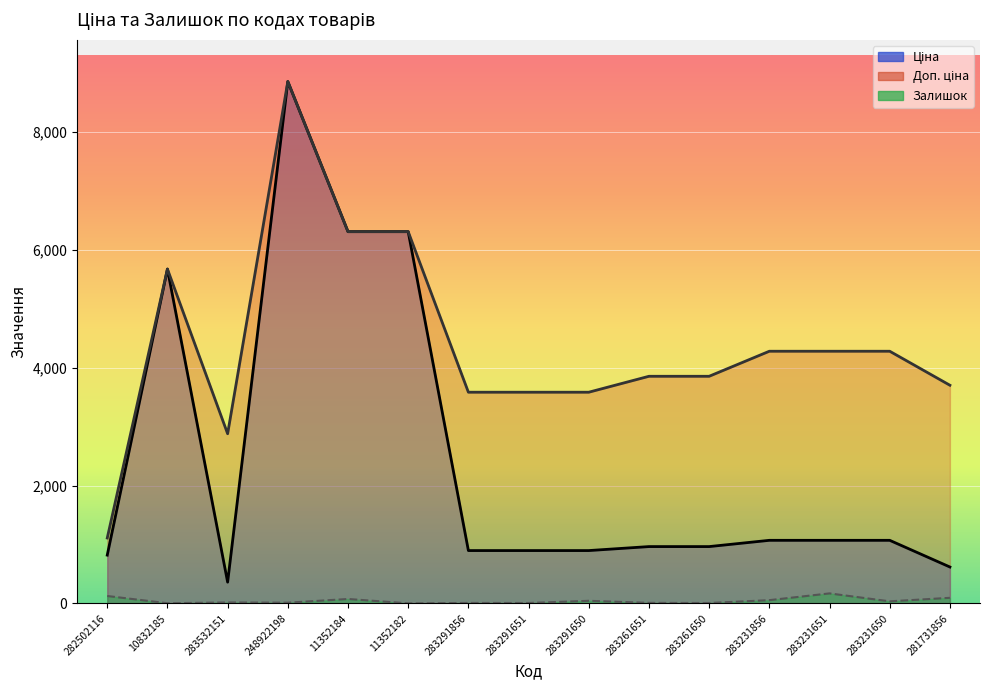

True or false: Доп. ціна and Ціна cross at least once.

False